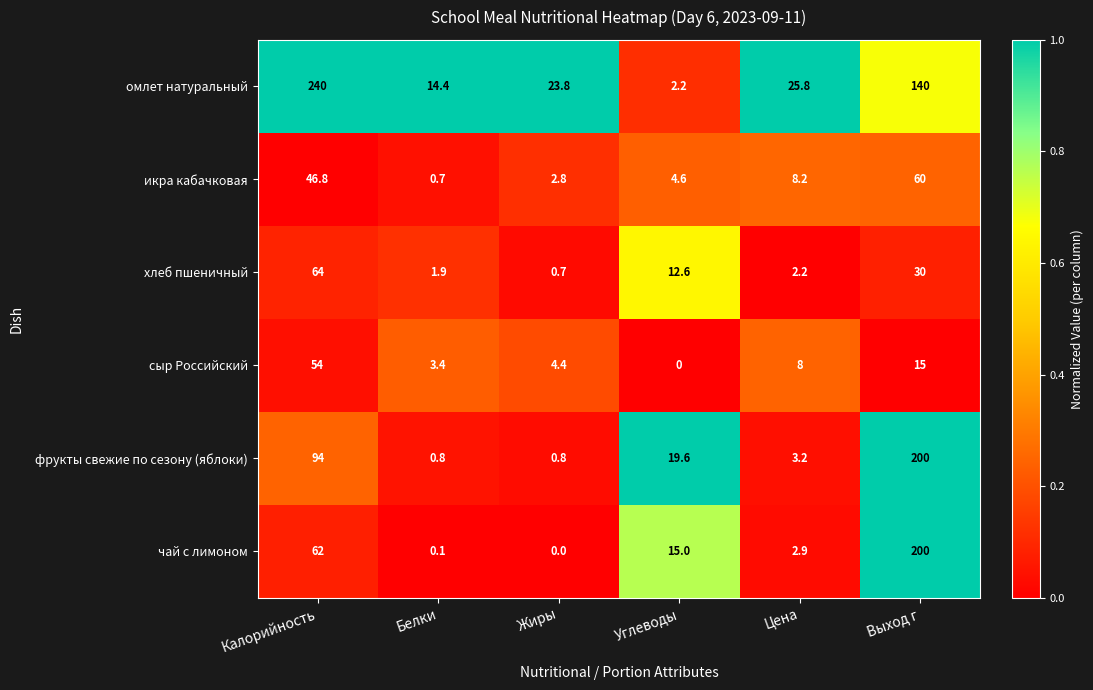

Between Калорийность and Углеводы, which series saw the biggest shift?

омлет натуральный